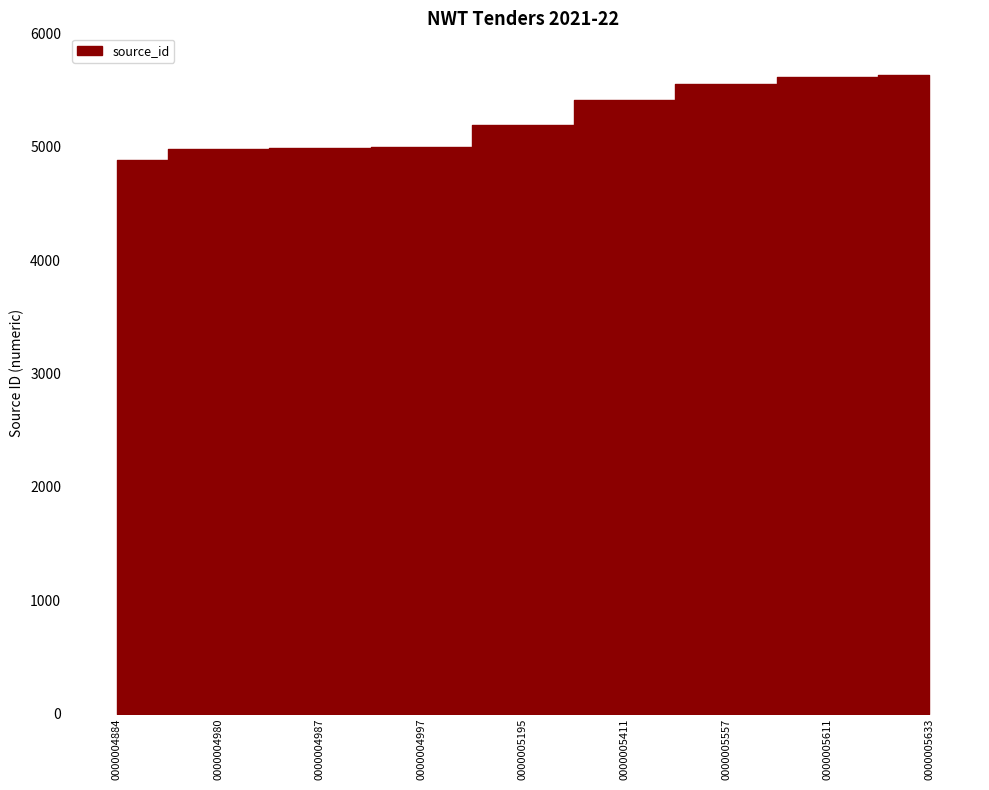

Reading left to right, transcribe all the data shown in this chart.

0000004884=4884	0000004980=4980	0000004987=4987	0000004997=4997	0000005195=5195	0000005411=5411	0000005557=5557	0000005611=5611	0000005633=5633